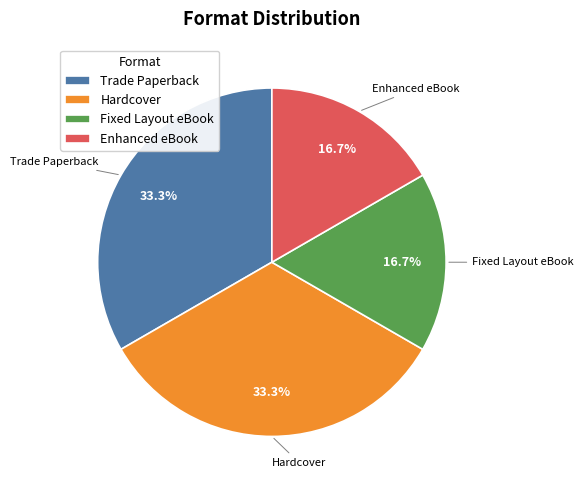

Does Trade Paperback account for over 50% of the chart?

No